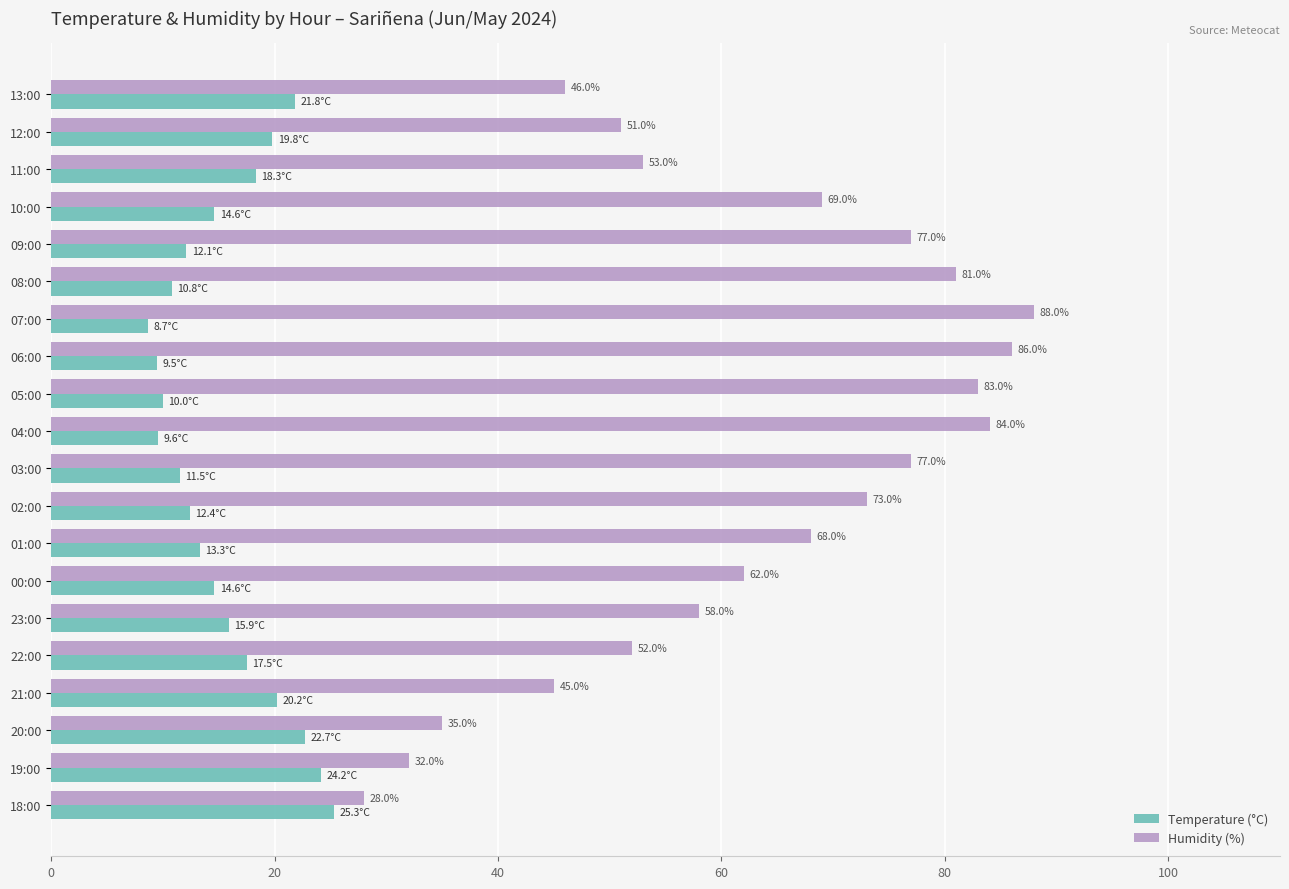

How many distinct data groups are displayed?

2